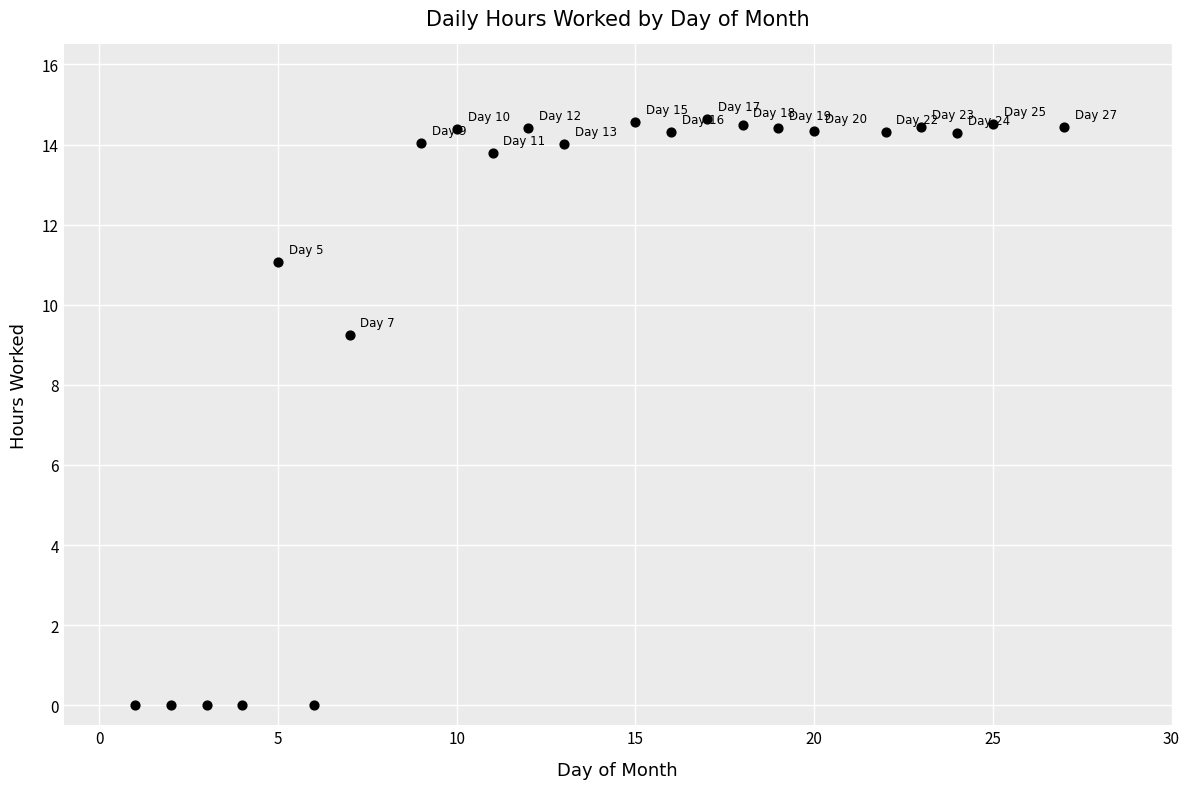

What is the range of Y values (max minus min)?

14.6